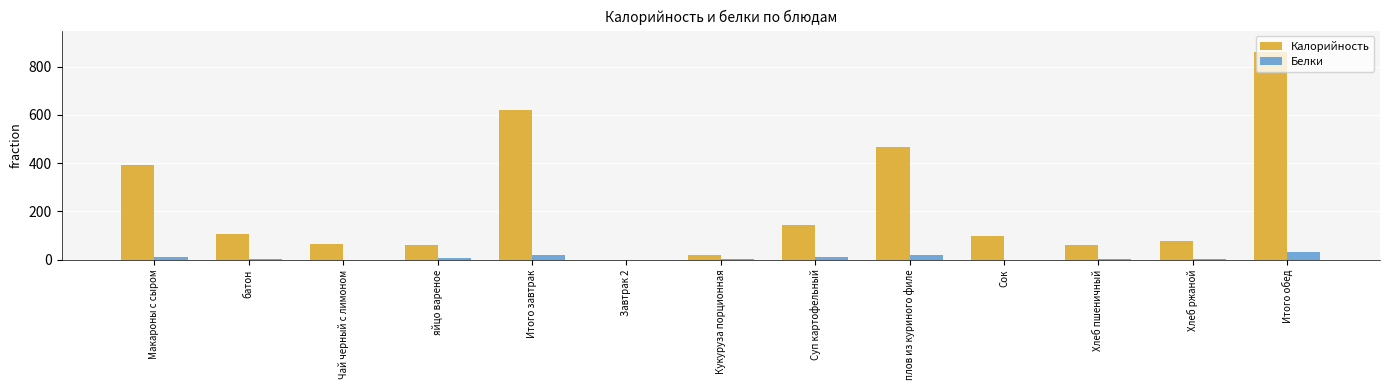

Which series changed the most between Чай черный с лимоном and Сок?

Калорийность